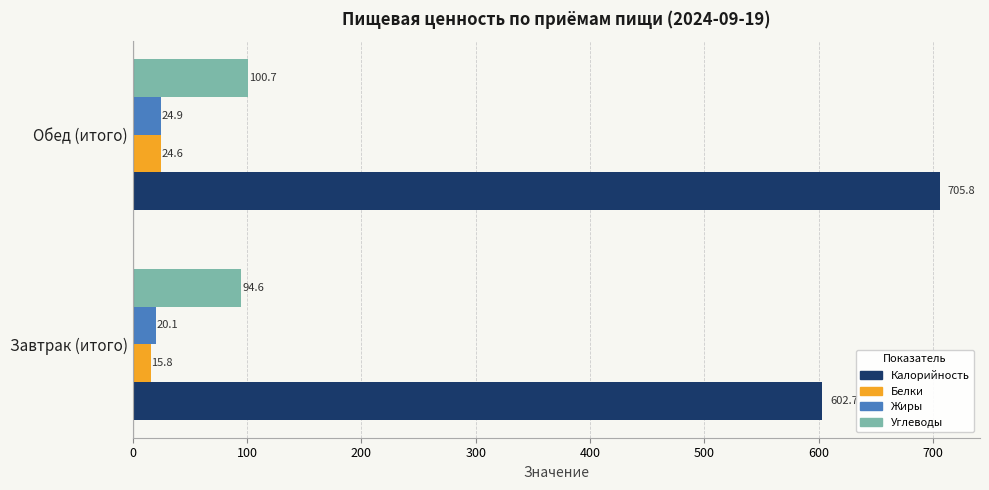

Which series changed the most between Завтрак (итого) and Обед (итого)?

Калорийность